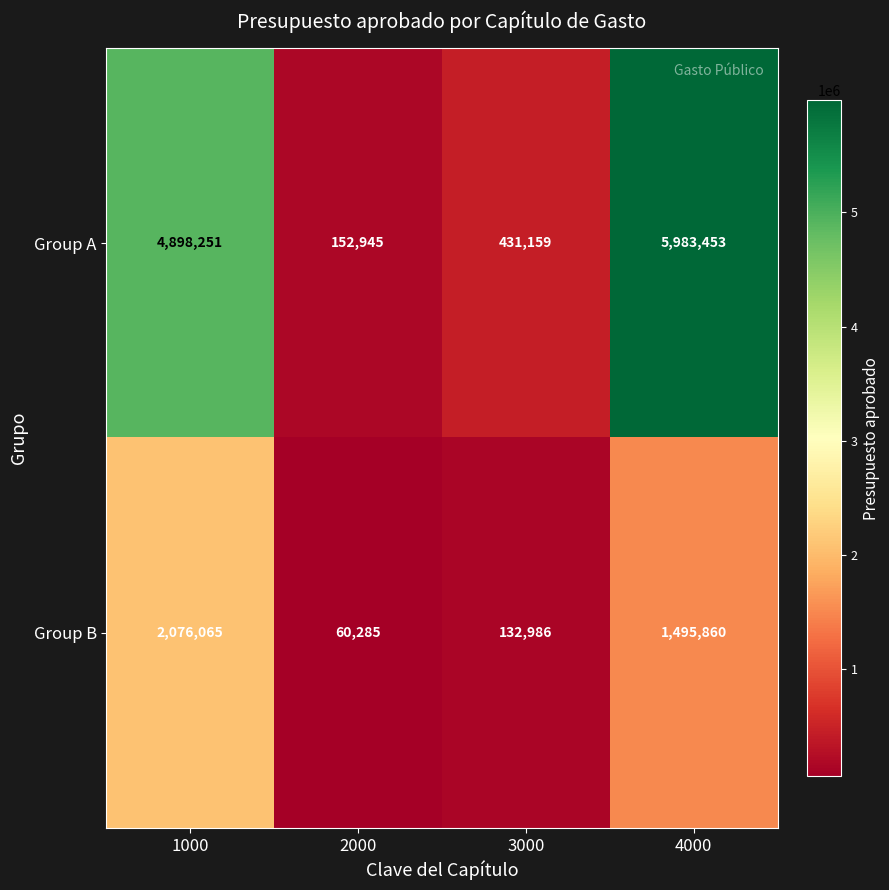

How many distinct data groups are displayed?

2